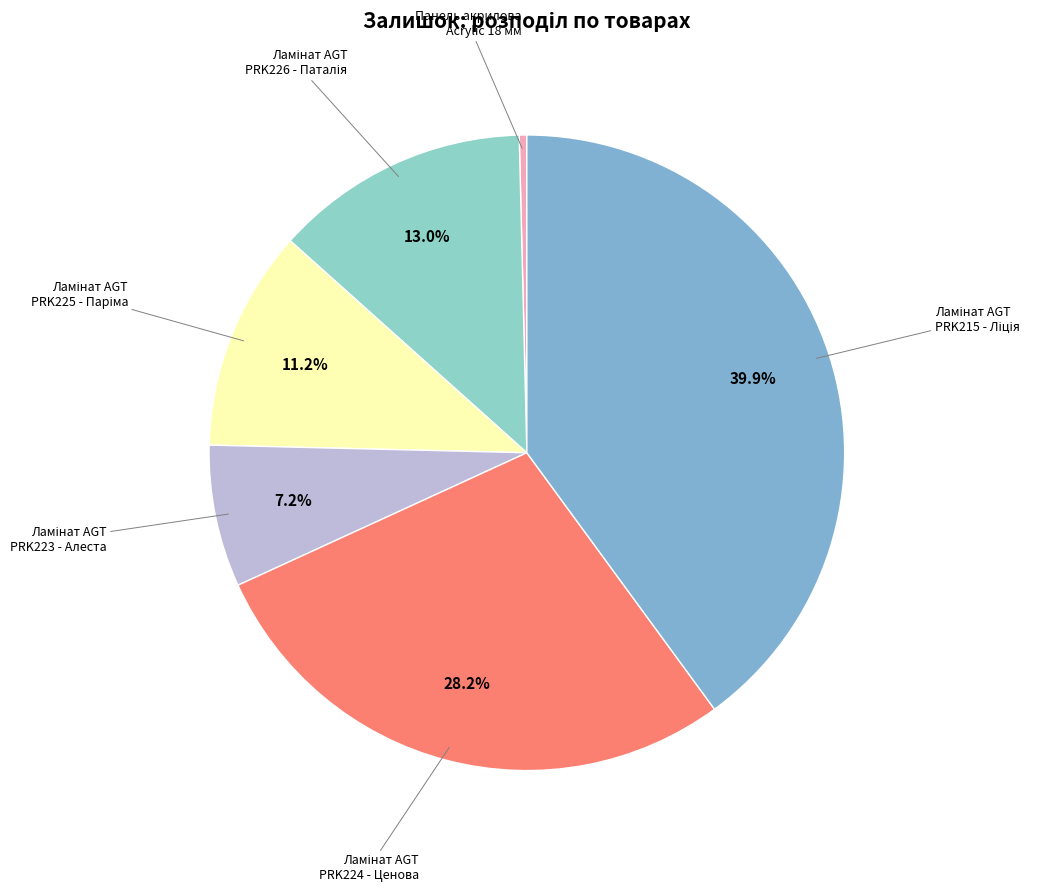

Does any single category account for the majority?

No